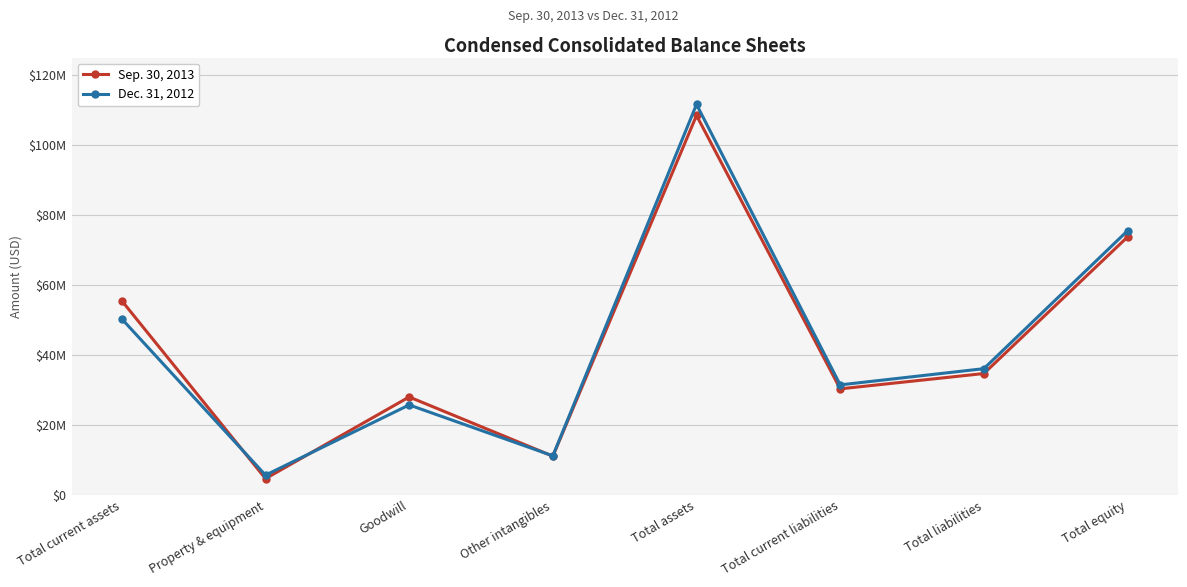

Does the chart have visible grid lines?

Yes